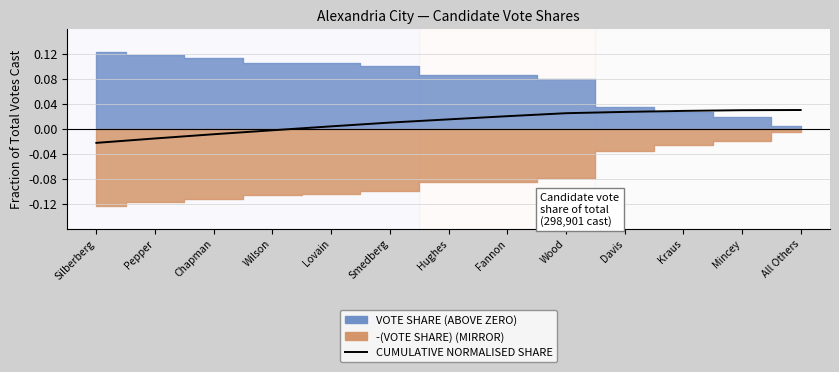

Which category has the lowest value across all series?

Silberberg